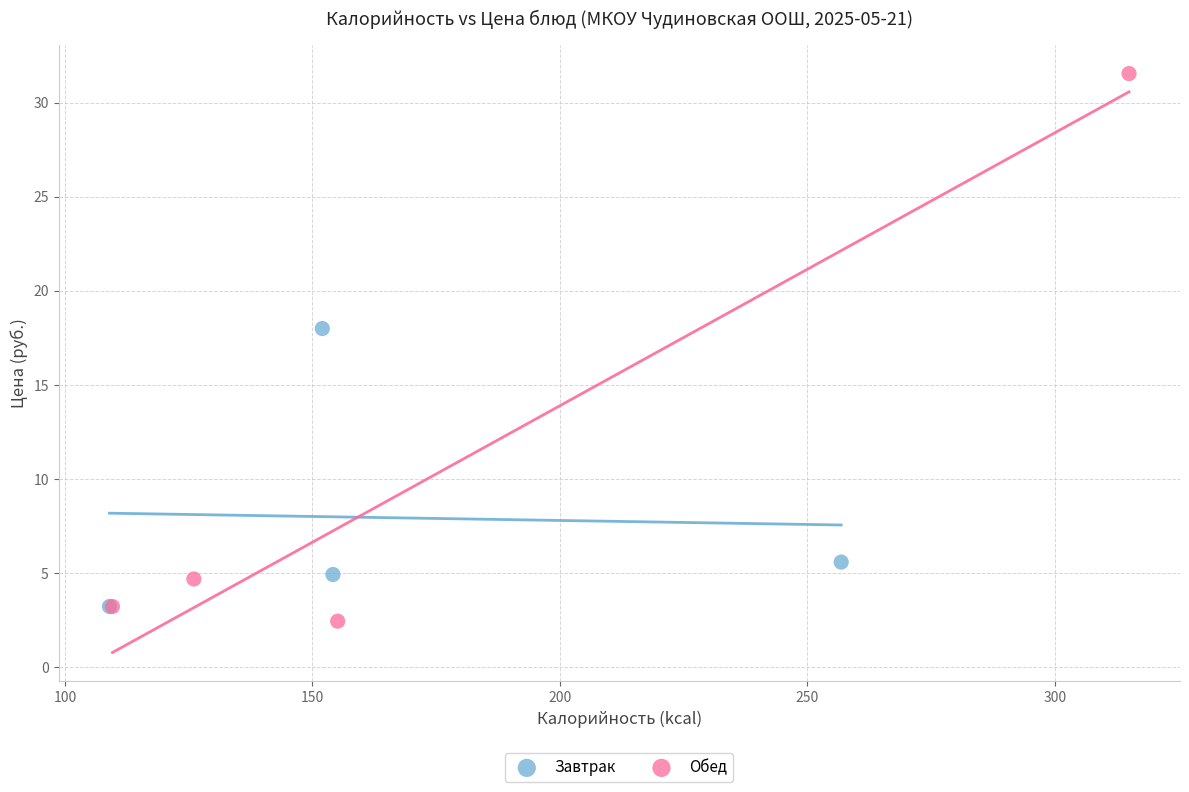

Which series has the largest Y range (max minus min)?

Обед